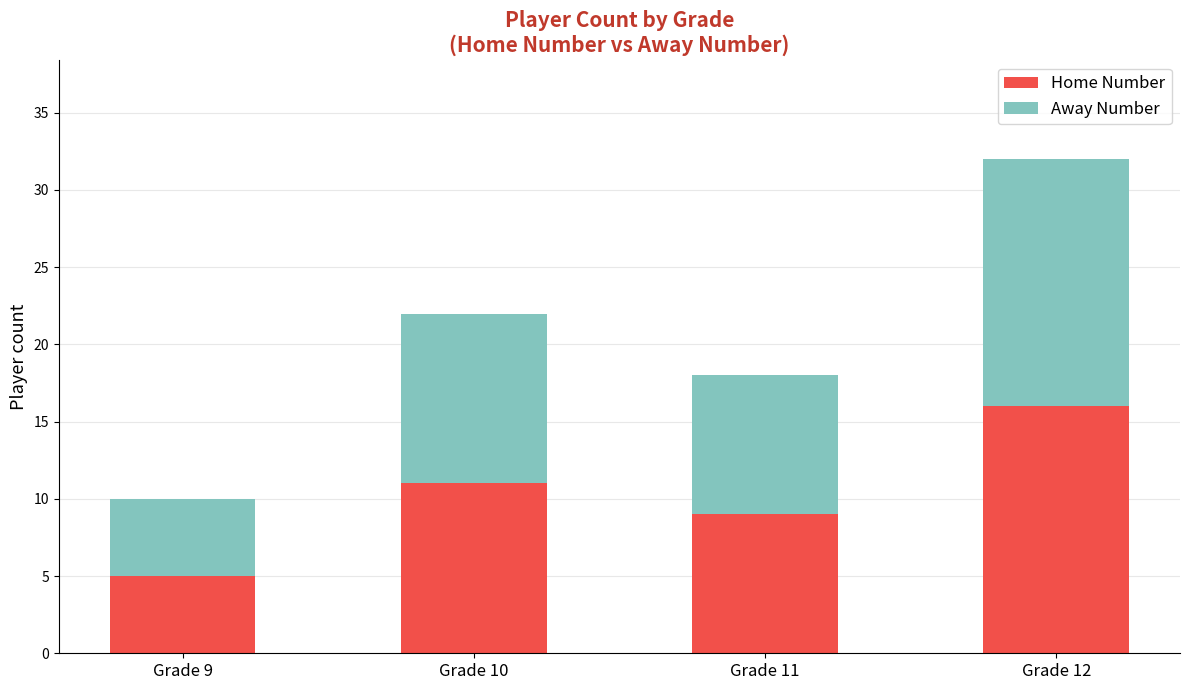

List the labels in order of Home Number value, smallest first.

Grade 9, Grade 11, Grade 10, Grade 12